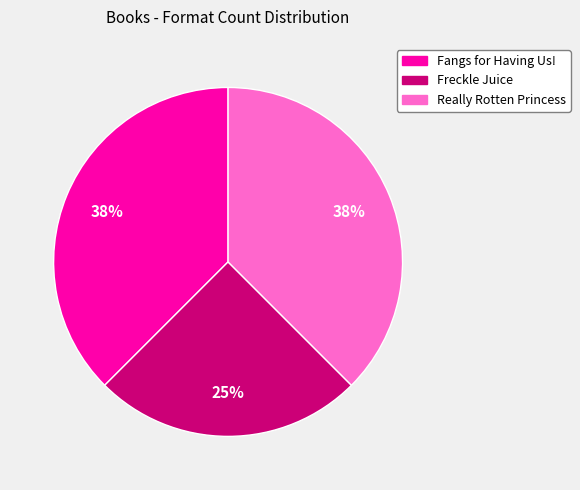

To the nearest percent, what is the average slice percentage?

33%